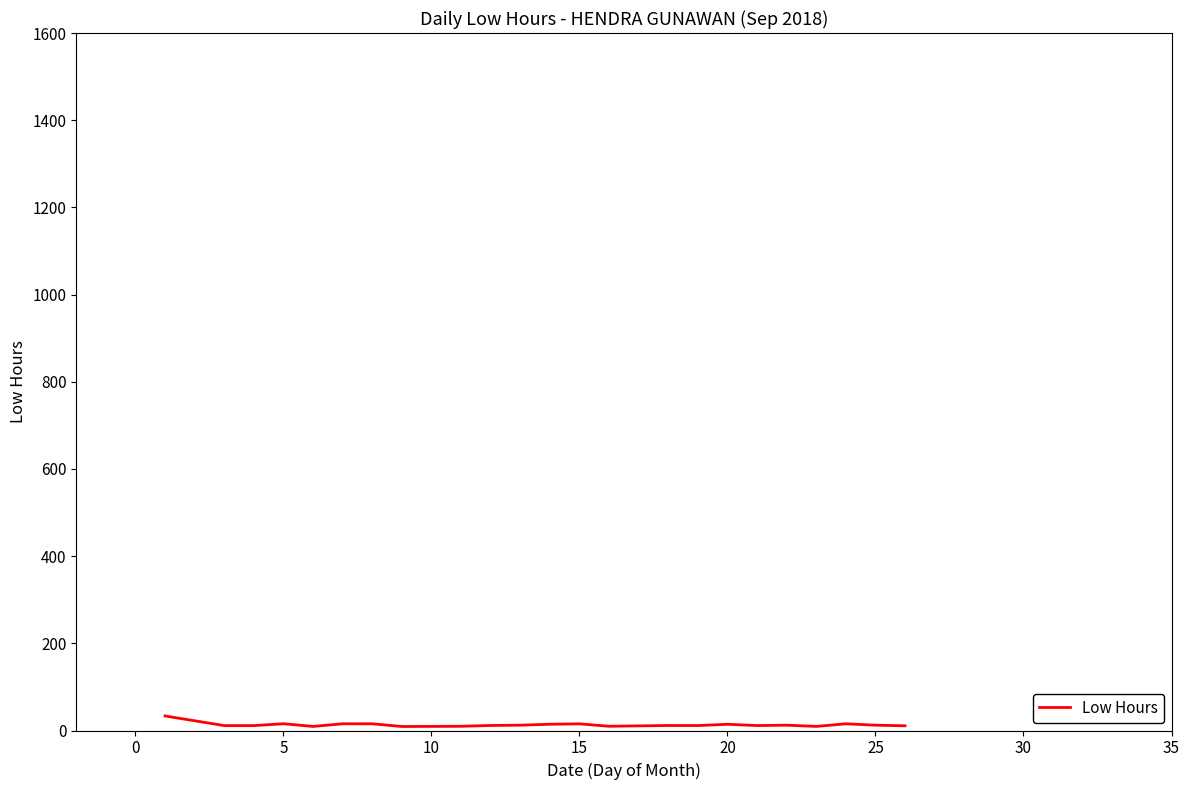

What is the smallest value displayed?

9.2